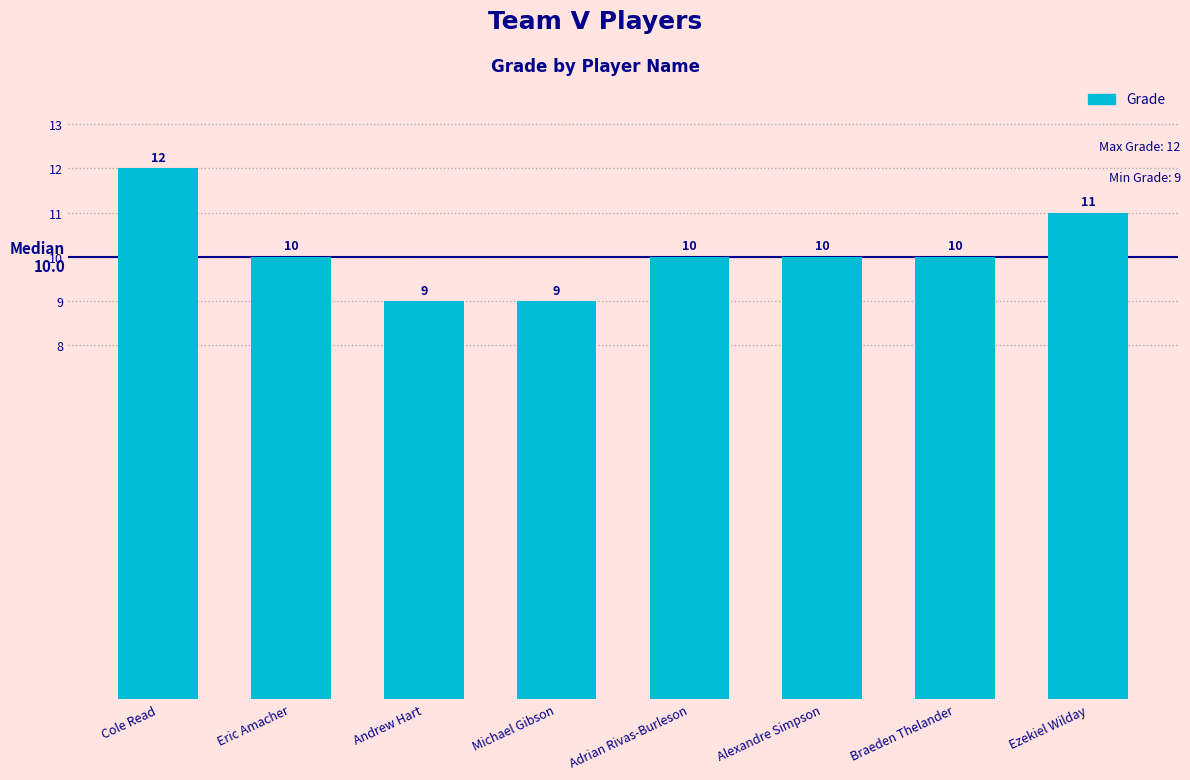

How many data points are less than 10?

2